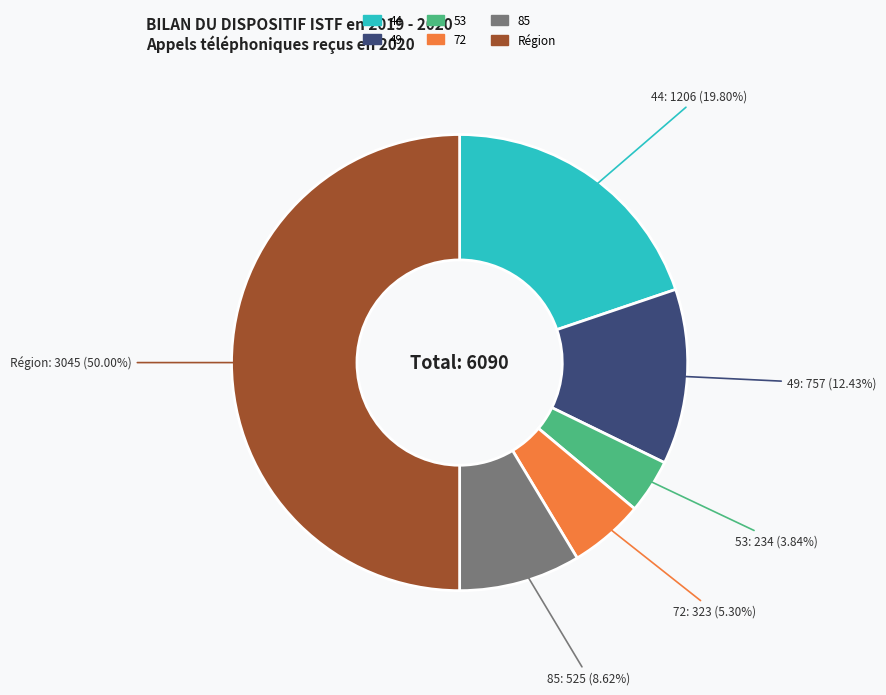

What percentage is the 53 slice, to the nearest percent?

4%